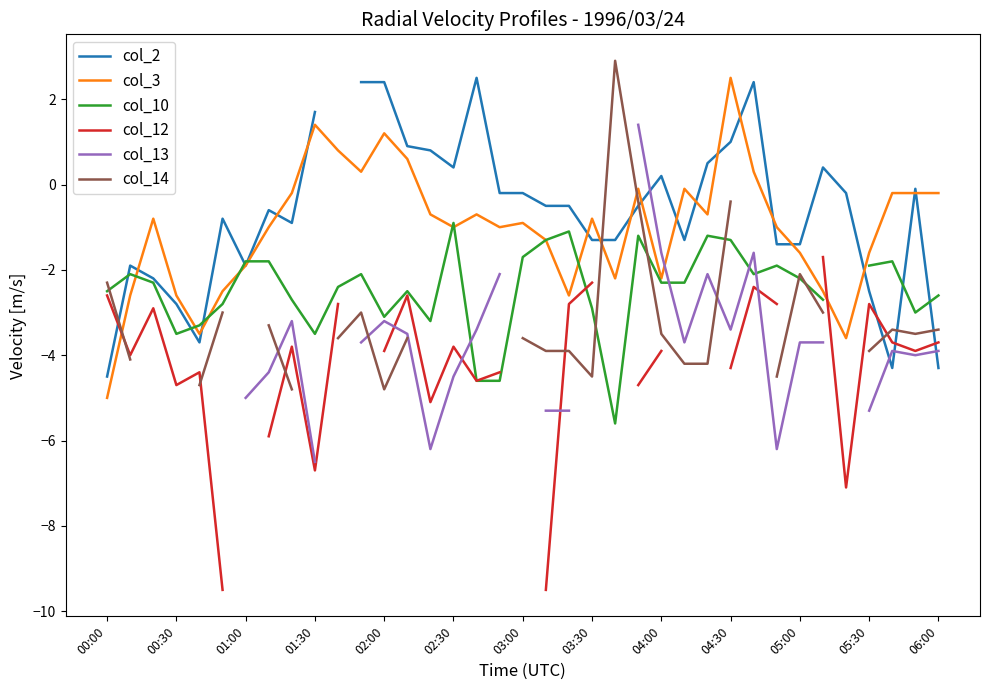

True or false: col_3 has a value of -0.1 at 35.

False